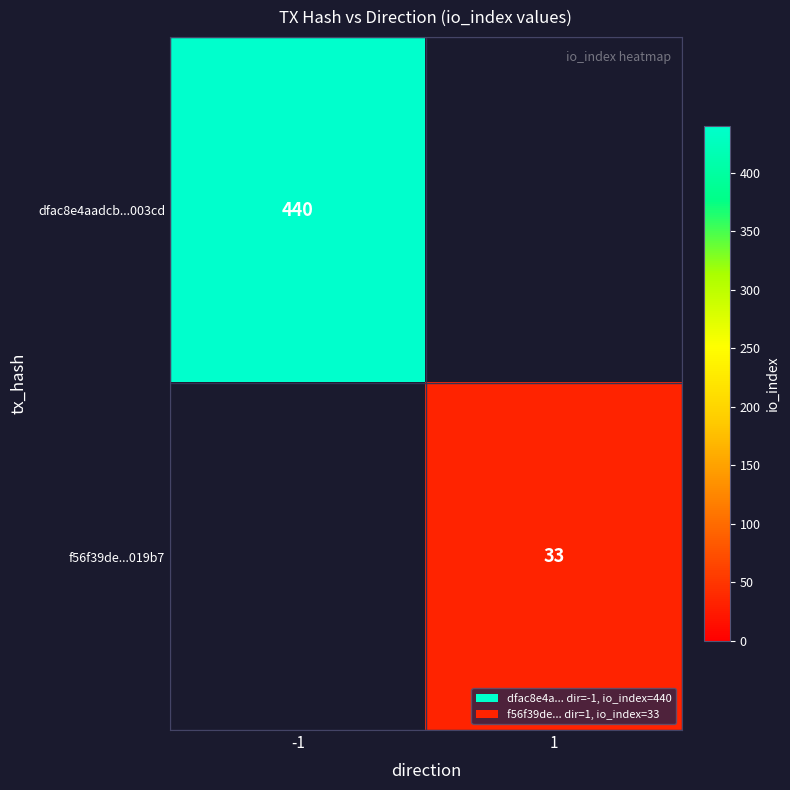

Which label corresponds to the smallest value in the chart?

1